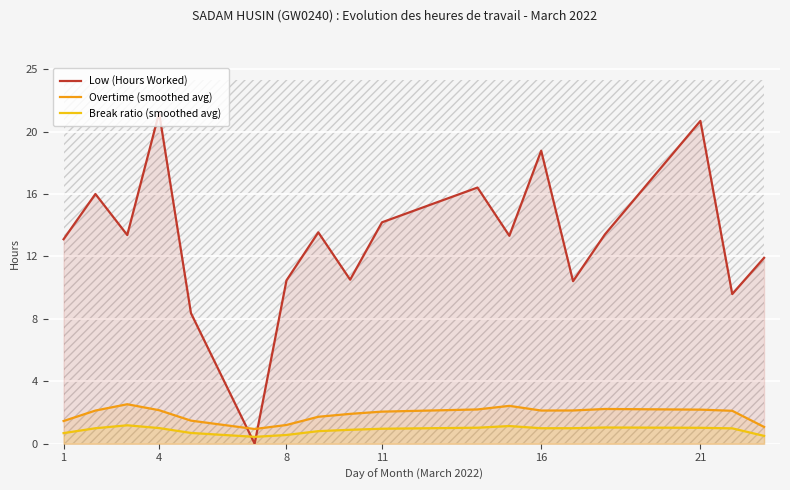

What are all the series names shown in the legend?

Low (Hours Worked), Overtime (smoothed avg), Break ratio (smoothed avg)